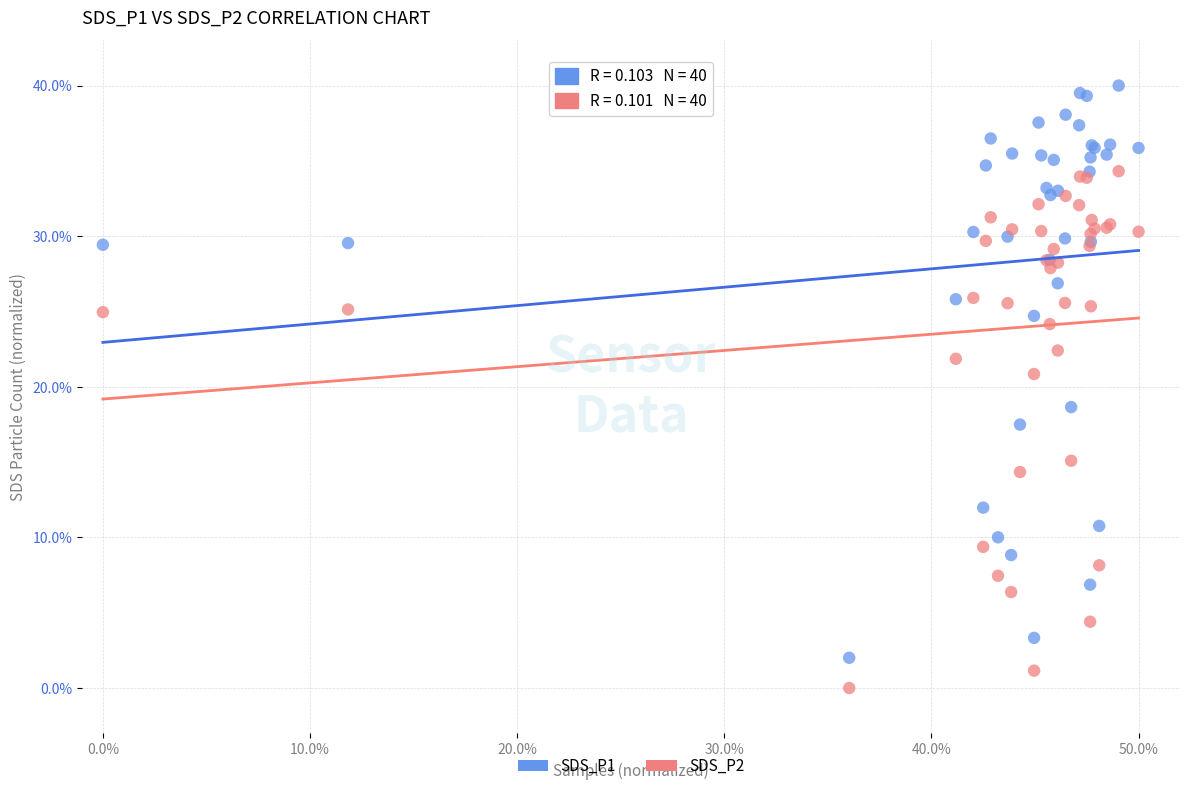

Across all series, what Y value is closest to 20?

20.8